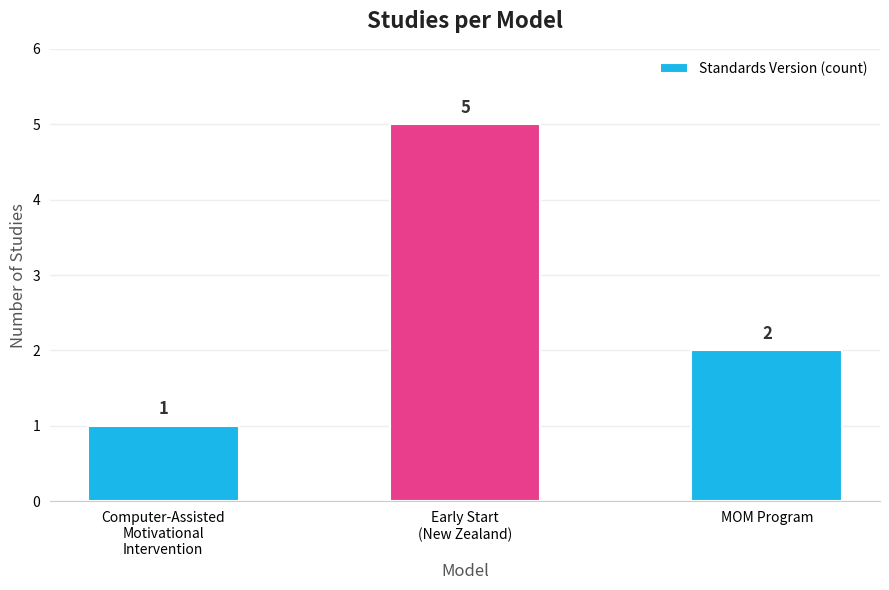

Which label corresponds to the smallest value in the chart?

Computer-Assisted
Motivational
Intervention